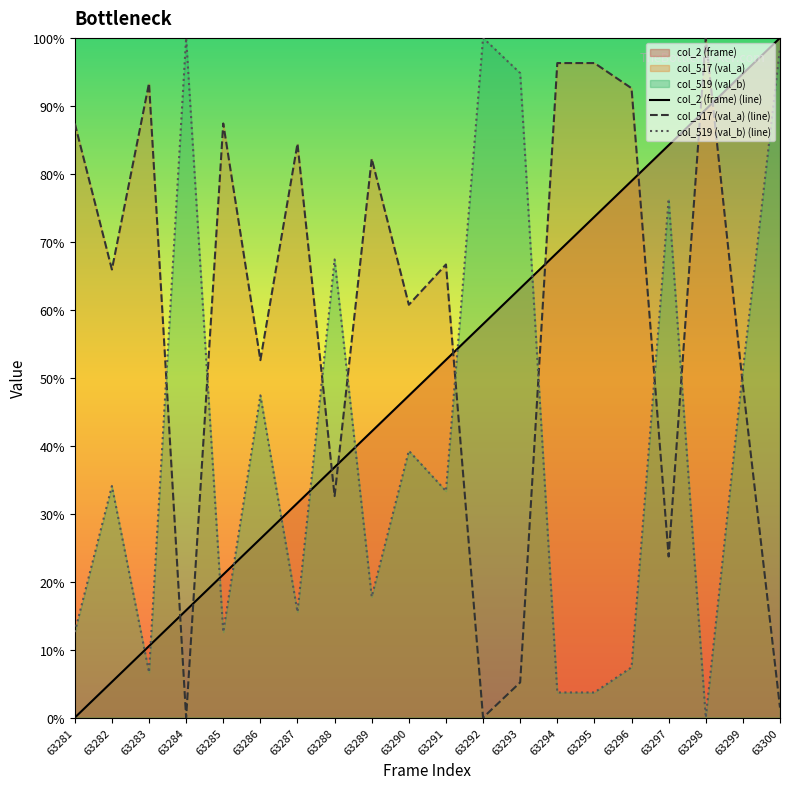

Is the value of col_519 (val_b) (line) at 63299 greater than the value of col_517 (val_a) (line) at 63290?

No